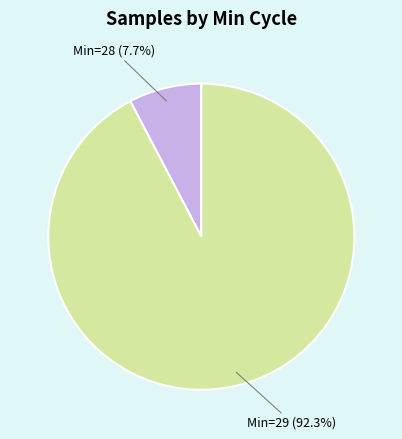

How many segments does this pie chart have?

2